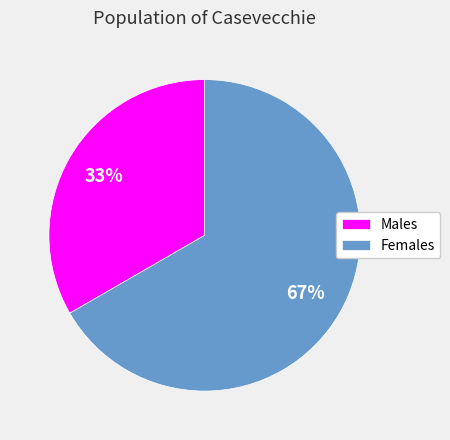

Between Males and Females, which is larger?

Females